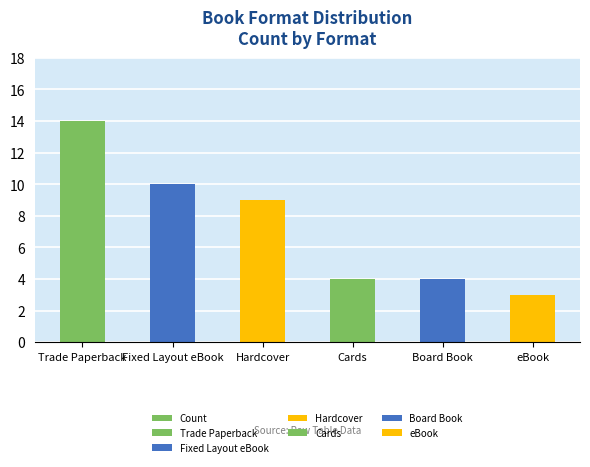

List the labels in order of value, largest first.

Trade Paperback, Fixed Layout eBook, Hardcover, Cards, Board Book, eBook